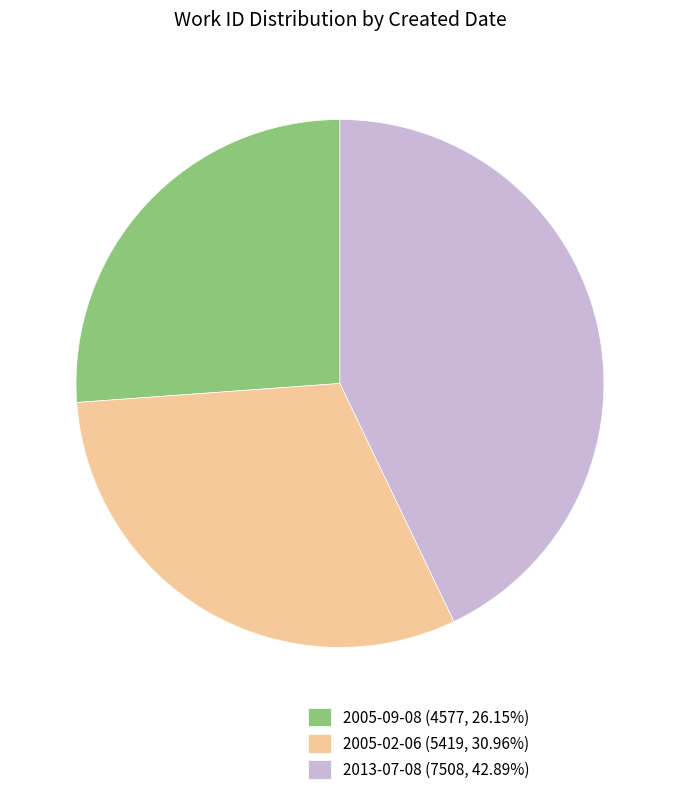

Is there a majority slice in this chart?

No